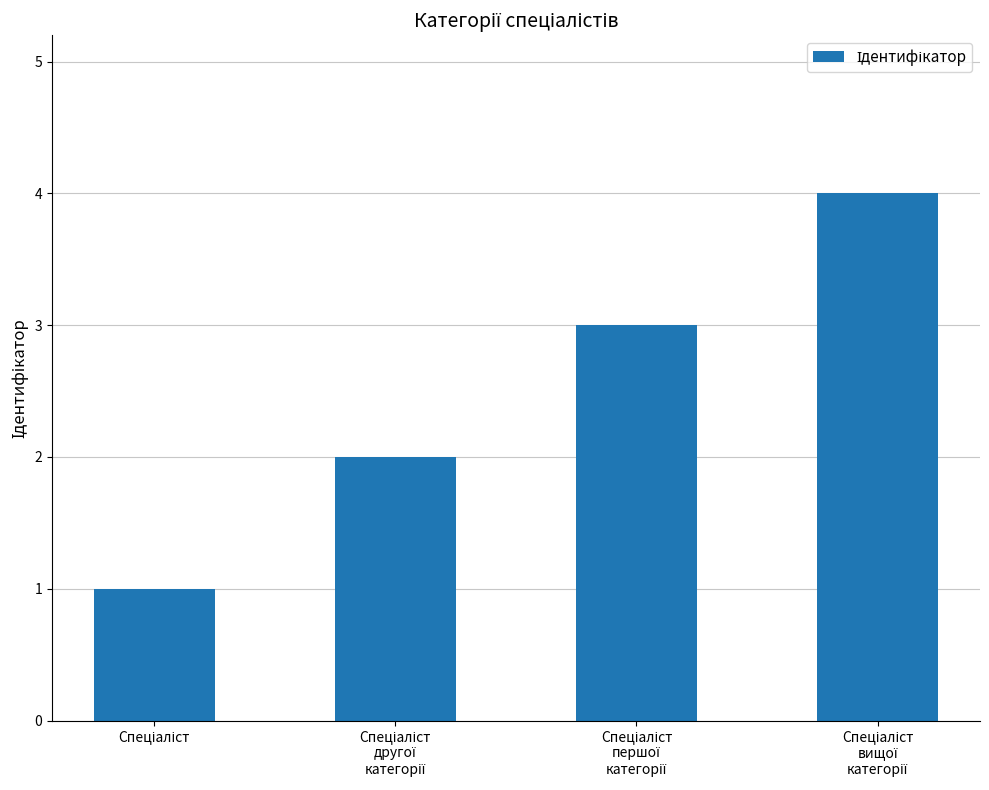

What is the value of the 2nd bar from the left?

2